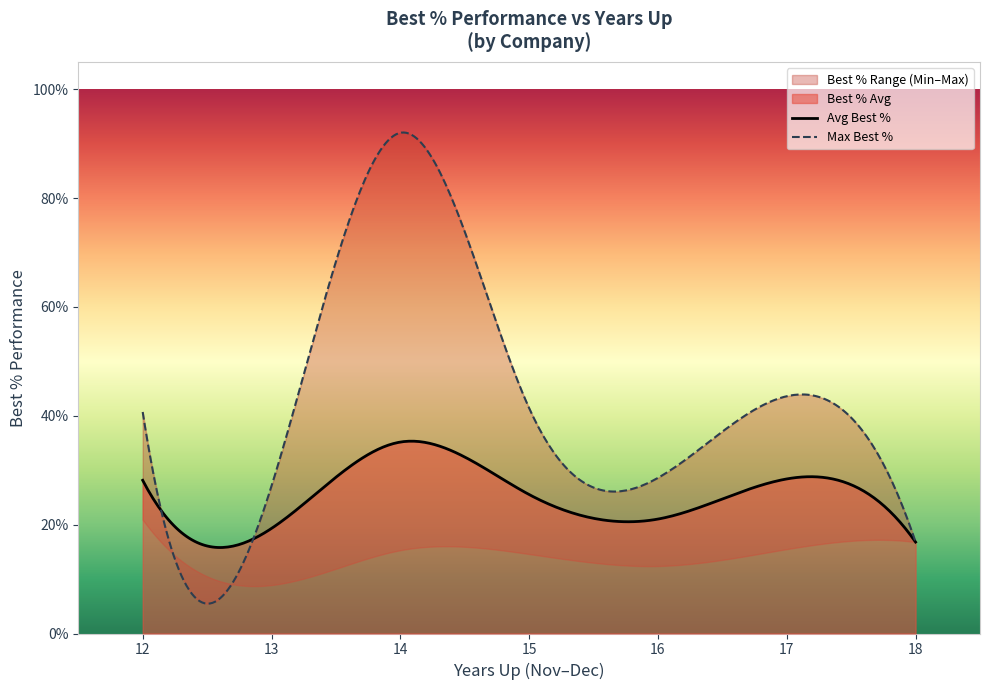

What is the minimum value for Avg Best %?

15.8